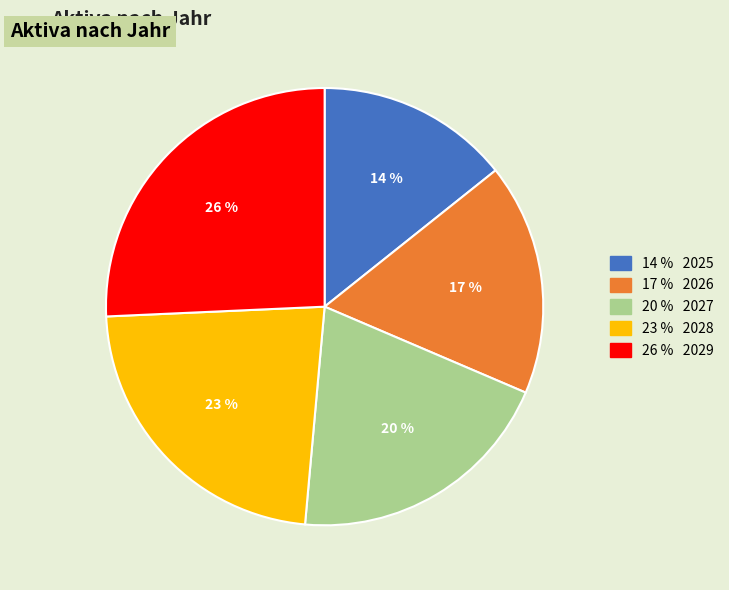

To the nearest percent, what is the average slice percentage?

20%